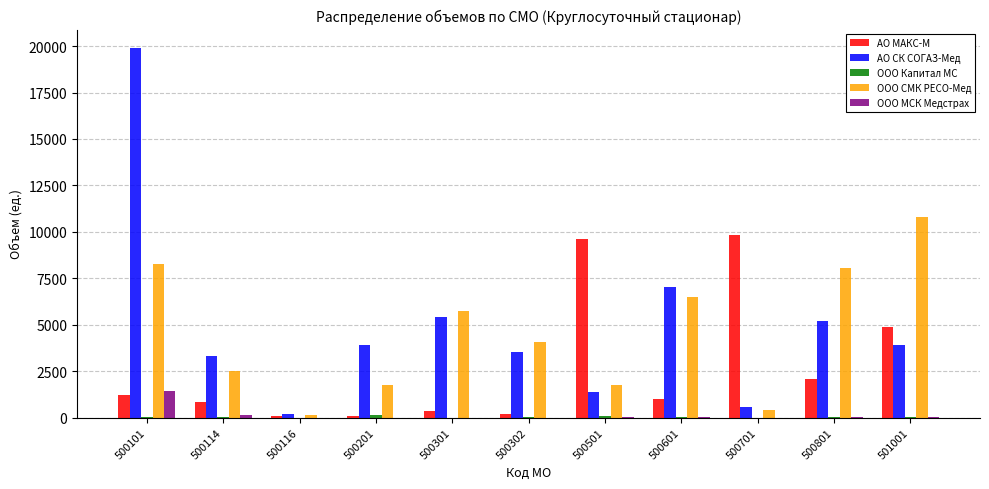

What is the maximum value for АО МАКС-М?

9842